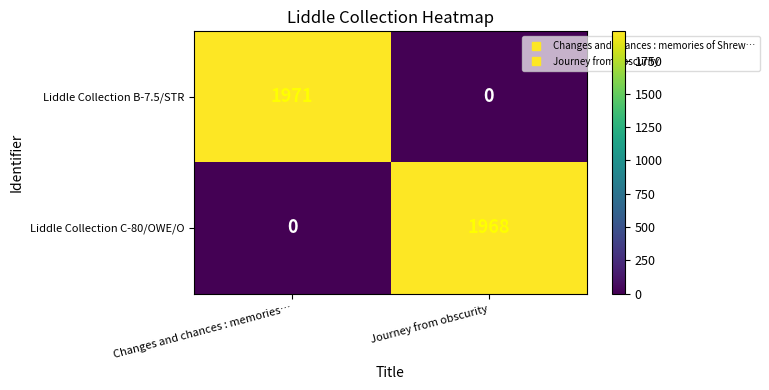

Reading left to right, extract all data points from this chart.

Liddle Collection B-7.5/STR: 1971	0
Liddle Collection C-80/OWE/O: 0	1968